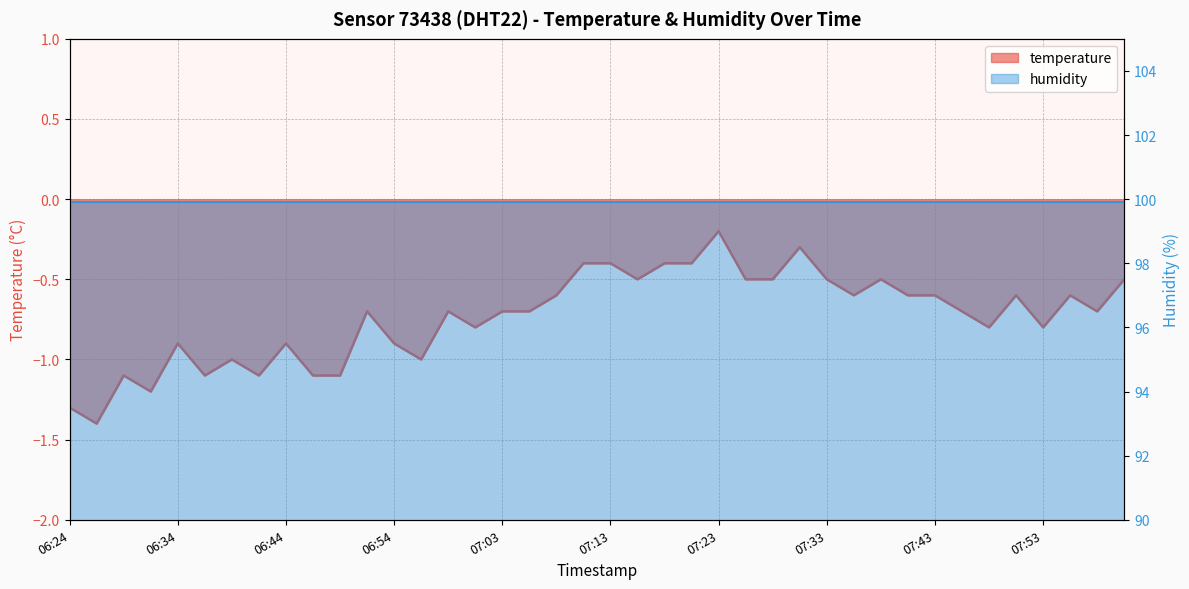

How many interior local valleys (lower than both neighbors) does the data have?

11